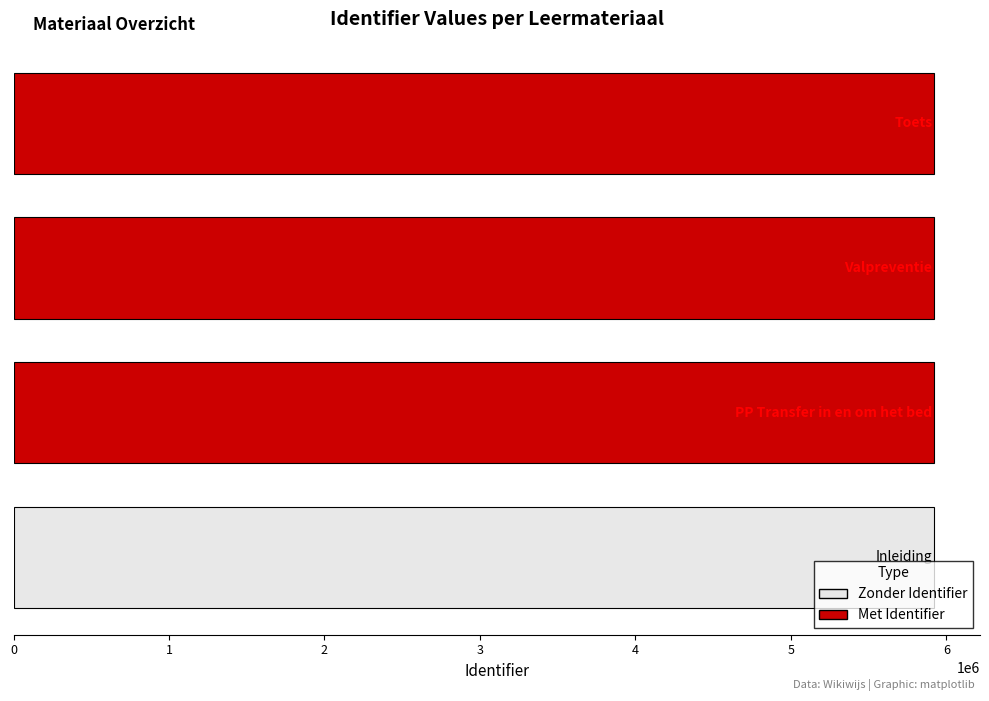

What is the difference between the maximum and minimum values?

1192